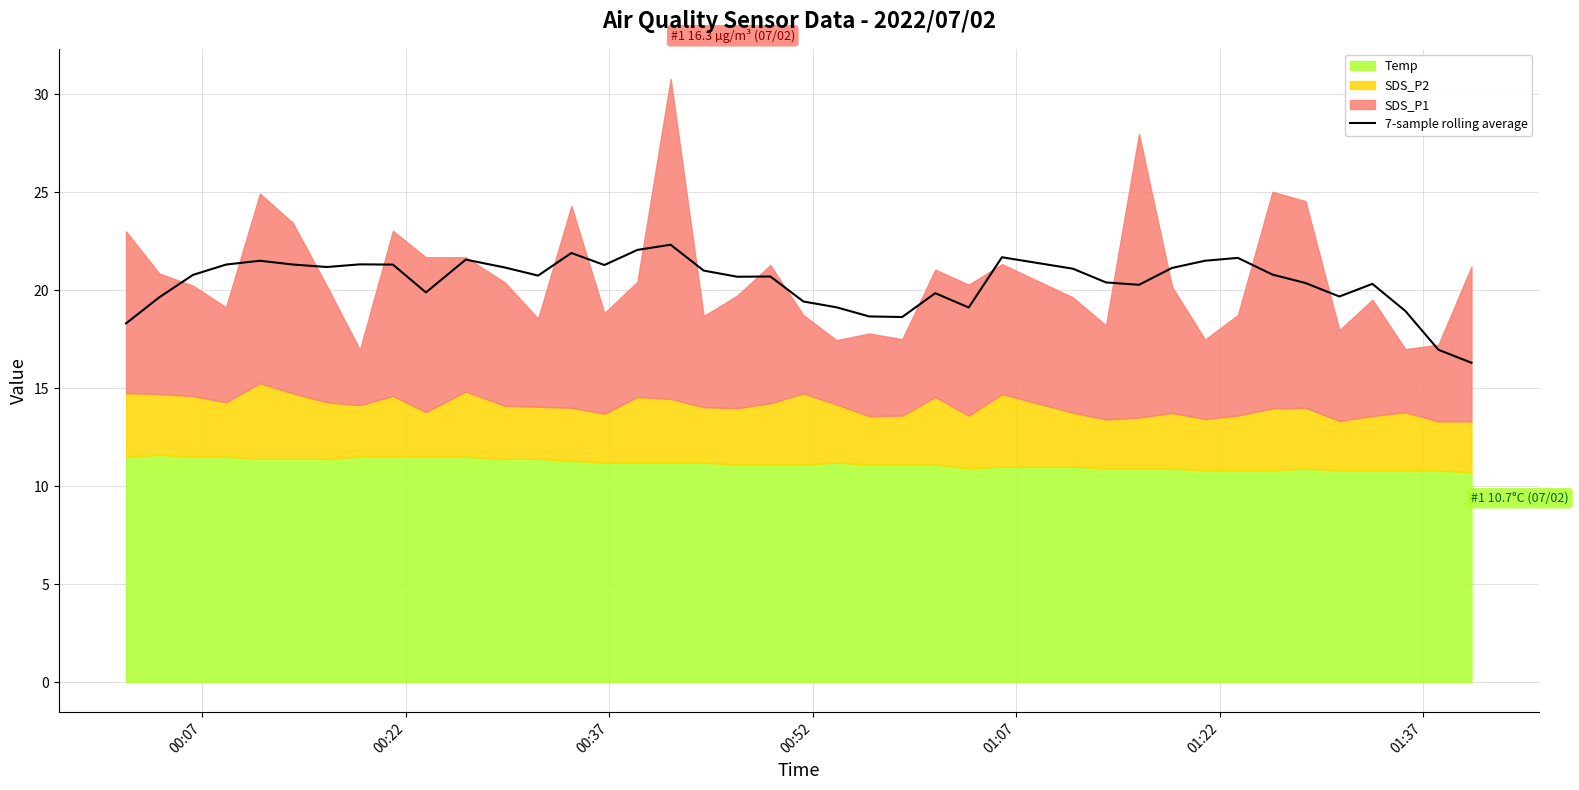

What is the maximum value for 7-sample rolling average?

22.3